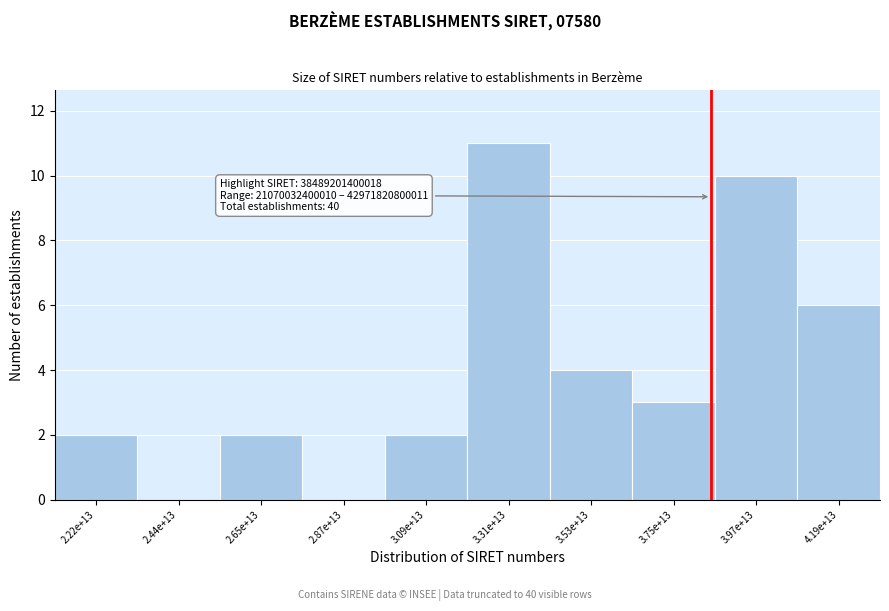

Reading left to right, list all the values displayed in this chart.

2.22e+13=2	2.44e+13=0	2.65e+13=2	2.87e+13=0	3.09e+13=2	3.31e+13=11	3.53e+13=4	3.75e+13=3	3.97e+13=10	4.19e+13=6